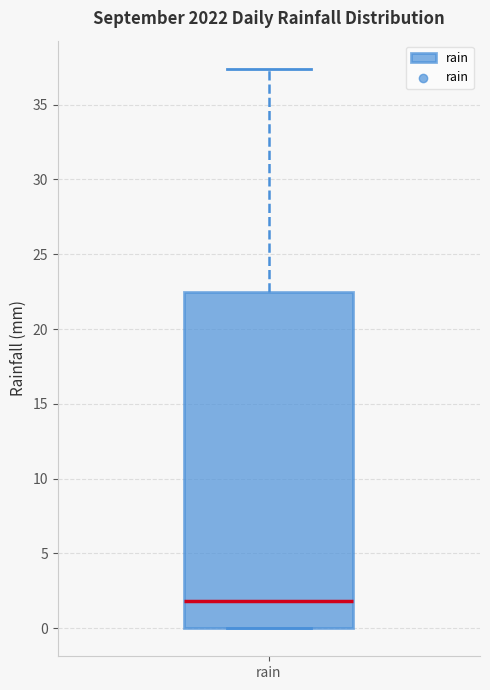

Where does the upper whisker of the box for rain end on the y-axis? The values are not printed on the chart, so give them approximately, as read against the axis.

37.5